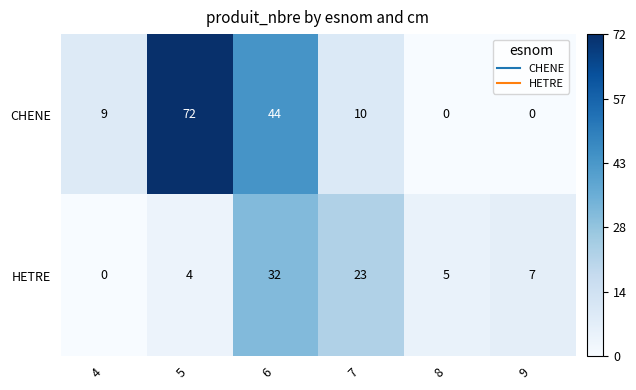

The value of CHENE at 5 is 72. True or false?

True